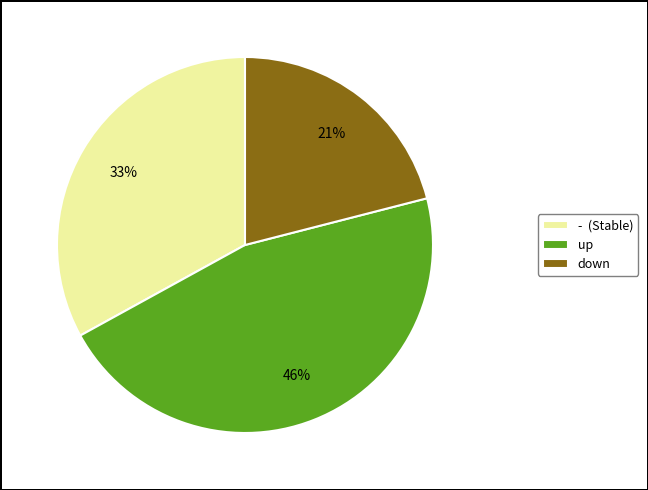

What percentage is the - slice, to the nearest percent?

33%